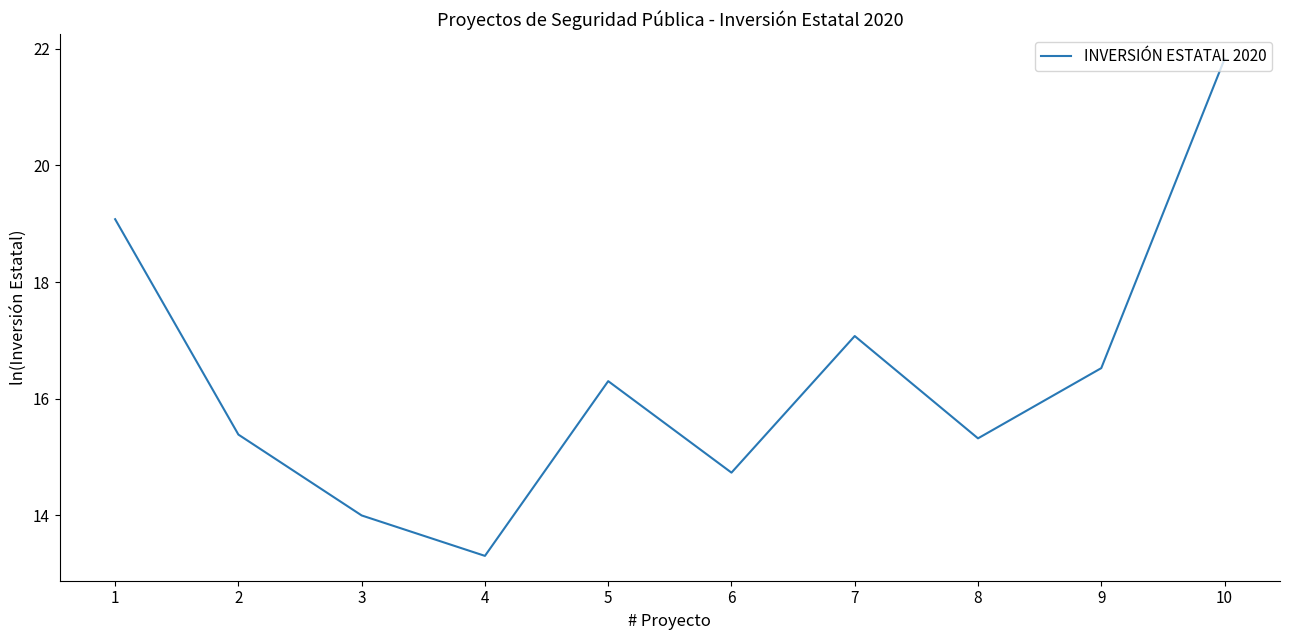

The chart shows a value of 19.1 at 1. True or false?

True